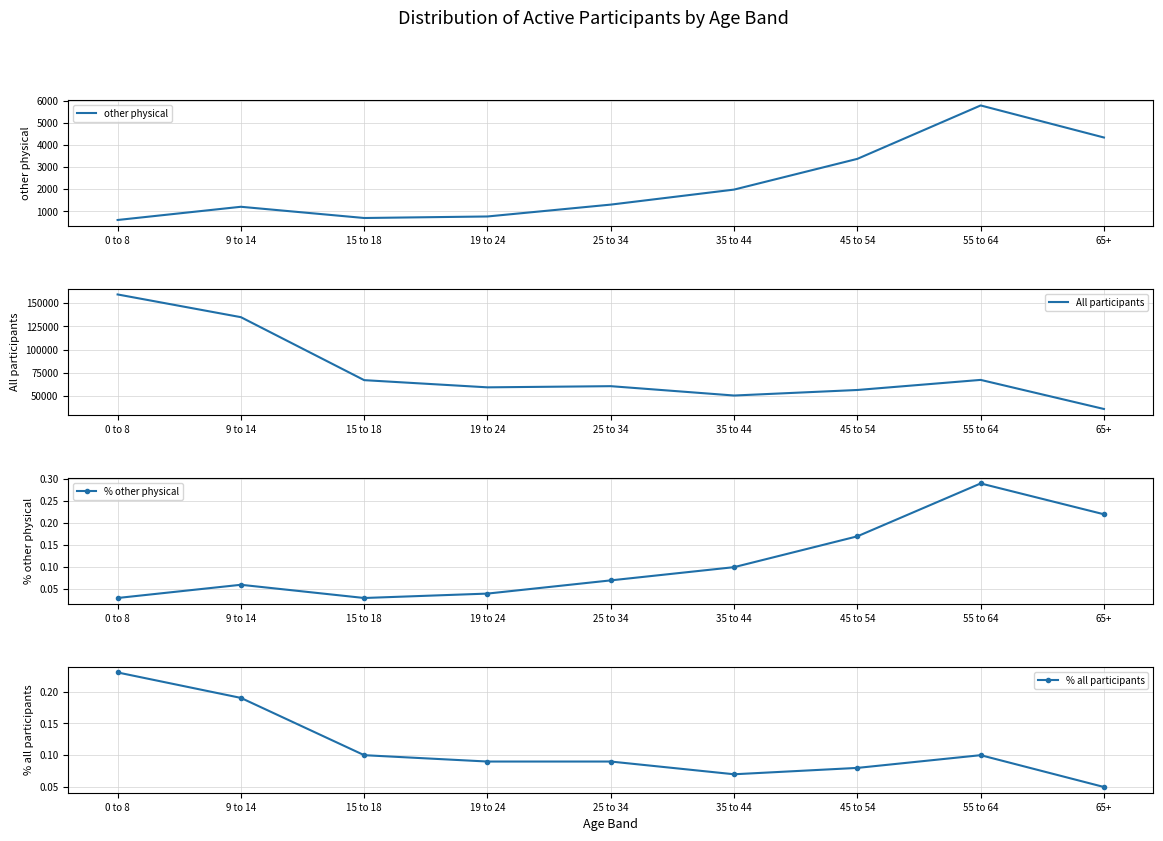

The All participants series shows 216439.2 at 0 to 8. True or false?

False